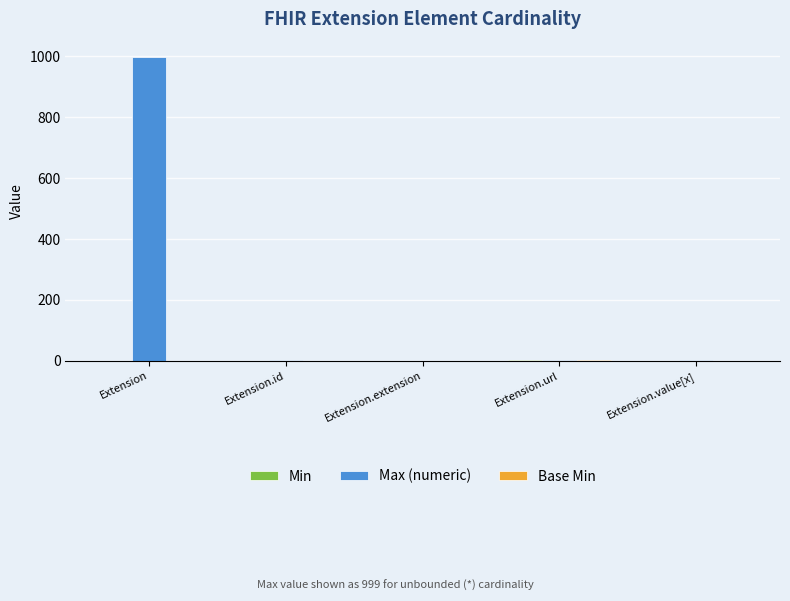

How many groups of bars are there?

5